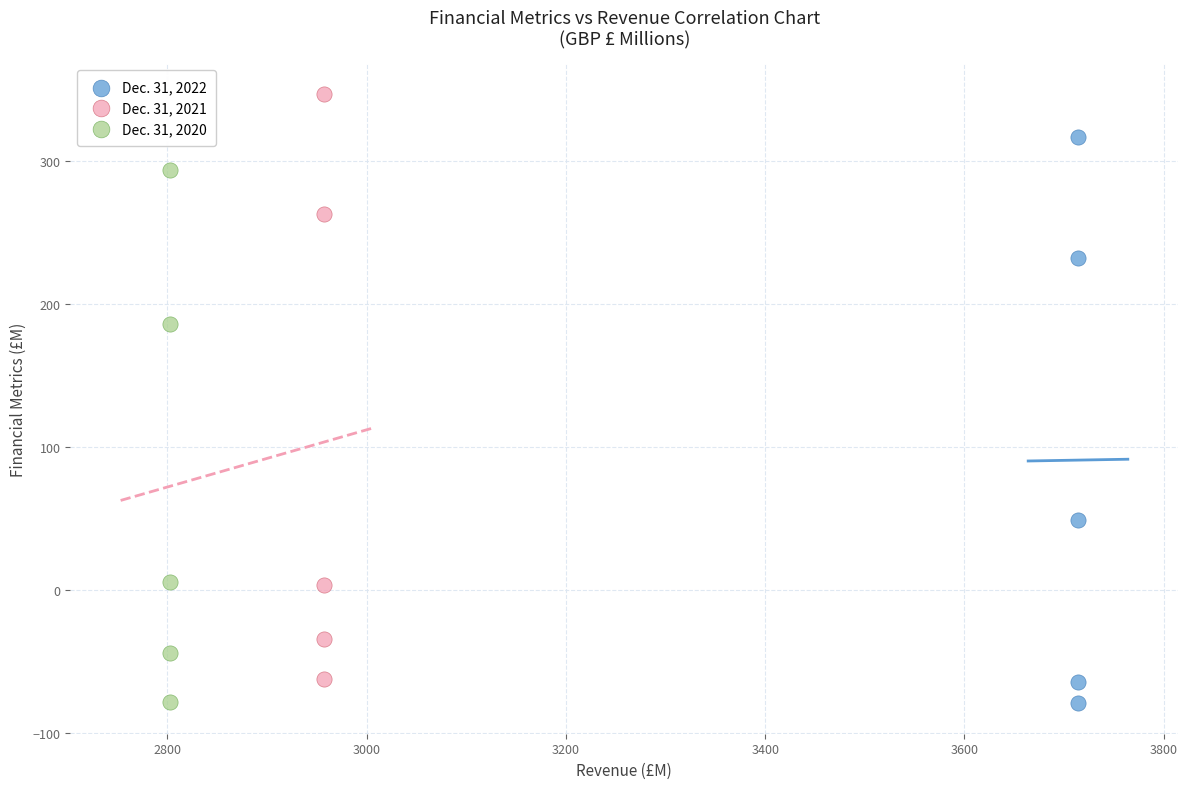

Which series has the largest Y range (max minus min)?

Dec. 31, 2021